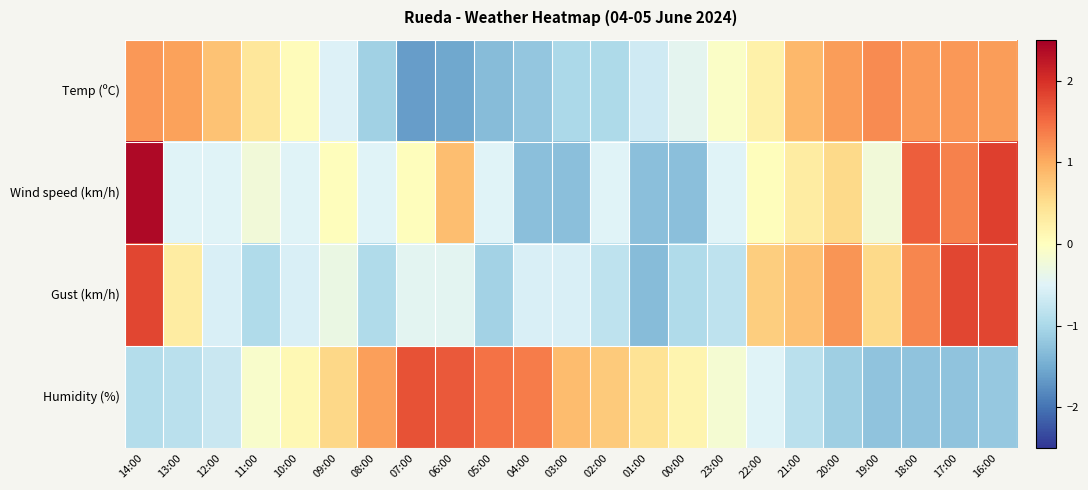

Between 00:00 and 20:00, which series saw the biggest shift?

Gust (km/h)